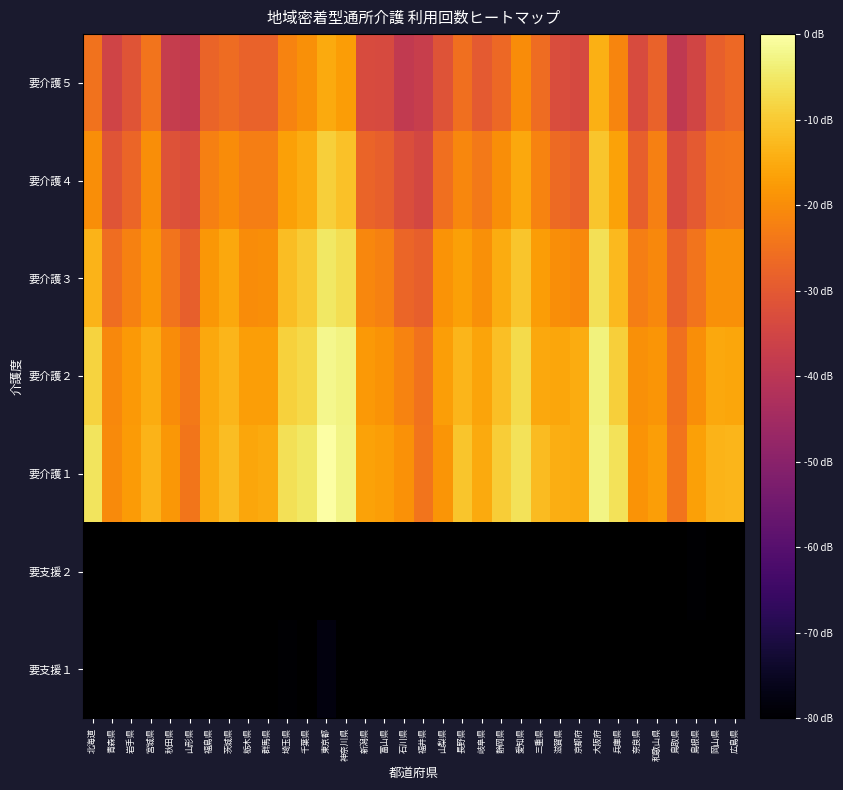

What is the difference between the 要介護５ values at 滋賀県 and 秋田県?

0.3